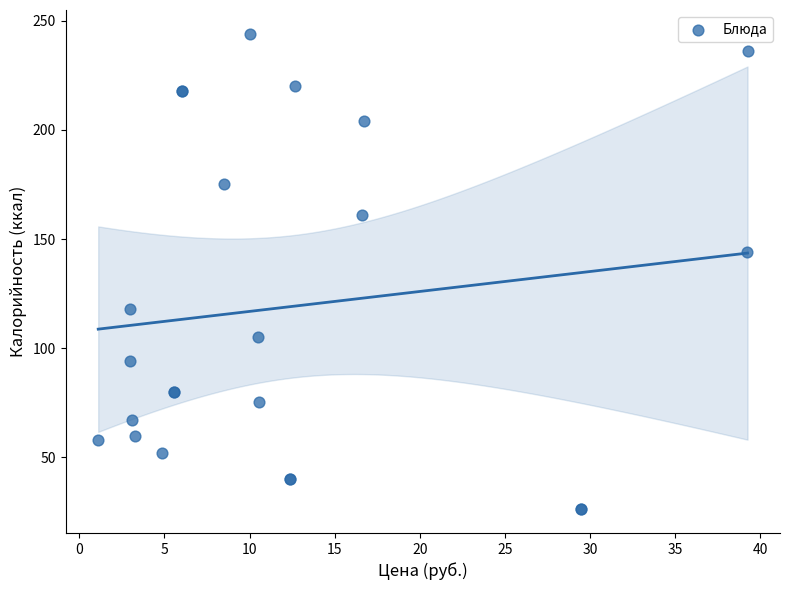

What Y value in the scatter plot is closest to 135?

144.0